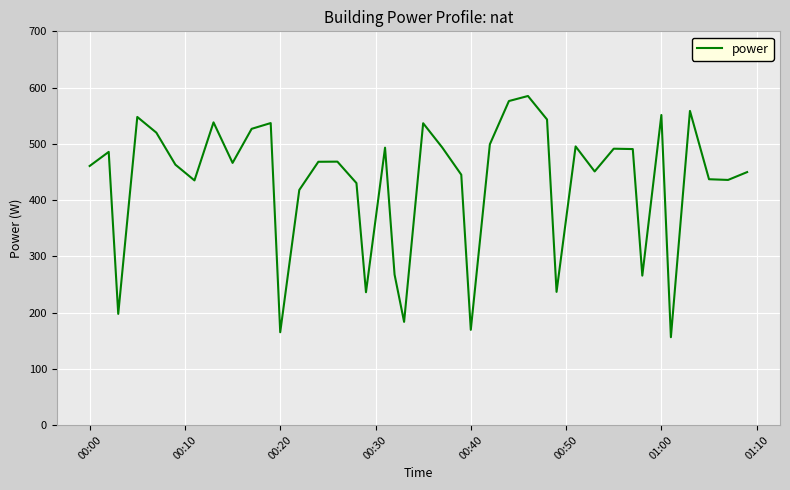

What is the difference between the maximum and minimum values?

428.9